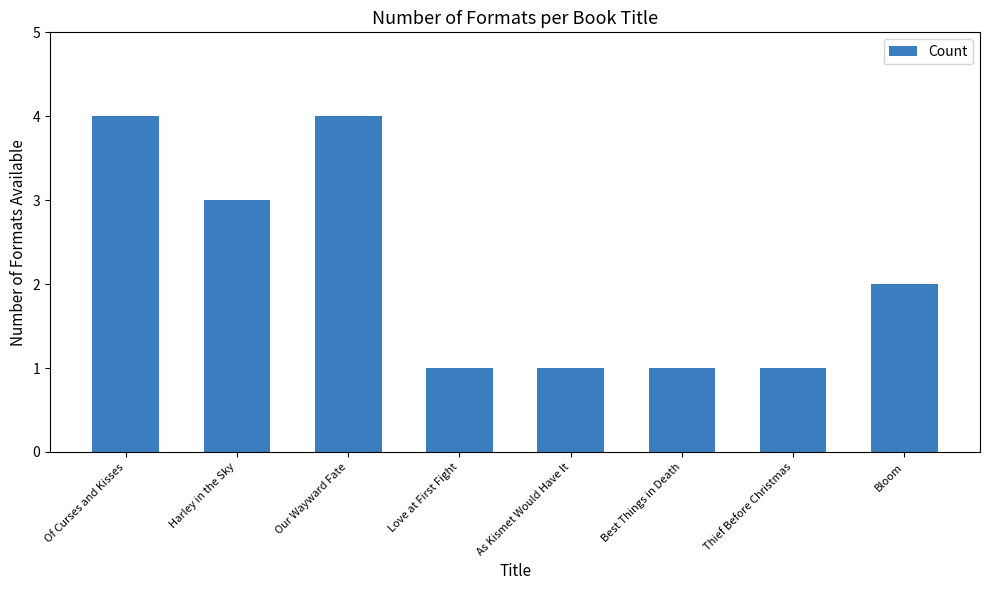

What is the maximum value shown in the chart?

4